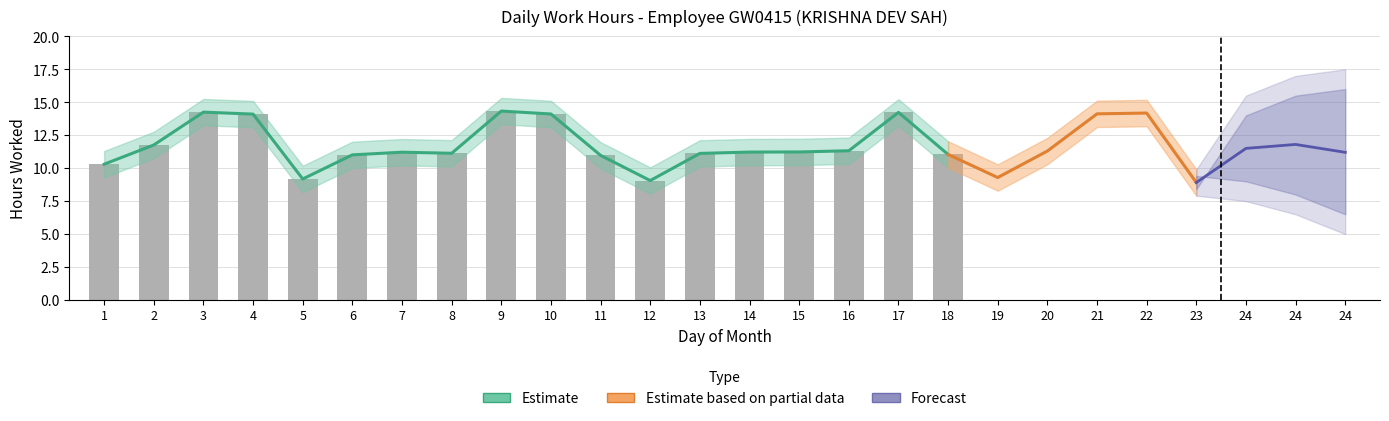

What is the total value across all series at 3?

42.8